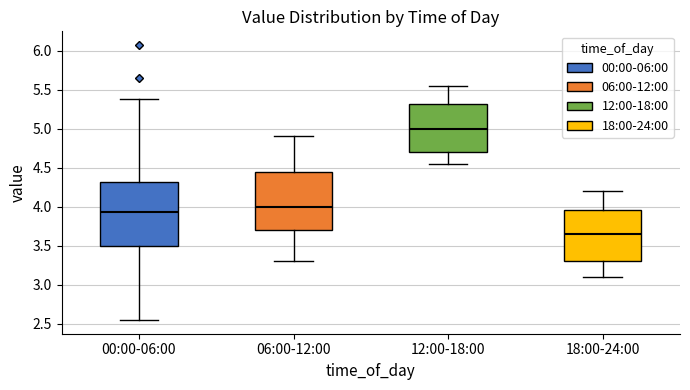

Reading left to right, read every box against the y-axis: the position of its median line, the range the box covers, and the ends of its whiskers. The values are not printed on the chart, so give them approximately, as read against the axis.

00:00-06:00: median 3.95, box 3.50 to 4.30, whiskers 2.55 to 5.40
06:00-12:00: median 4.00, box 3.70 to 4.45, whiskers 3.30 to 4.90
12:00-18:00: median 5.00, box 4.70 to 5.30, whiskers 4.55 to 5.55
18:00-24:00: median 3.65, box 3.30 to 3.95, whiskers 3.10 to 4.20